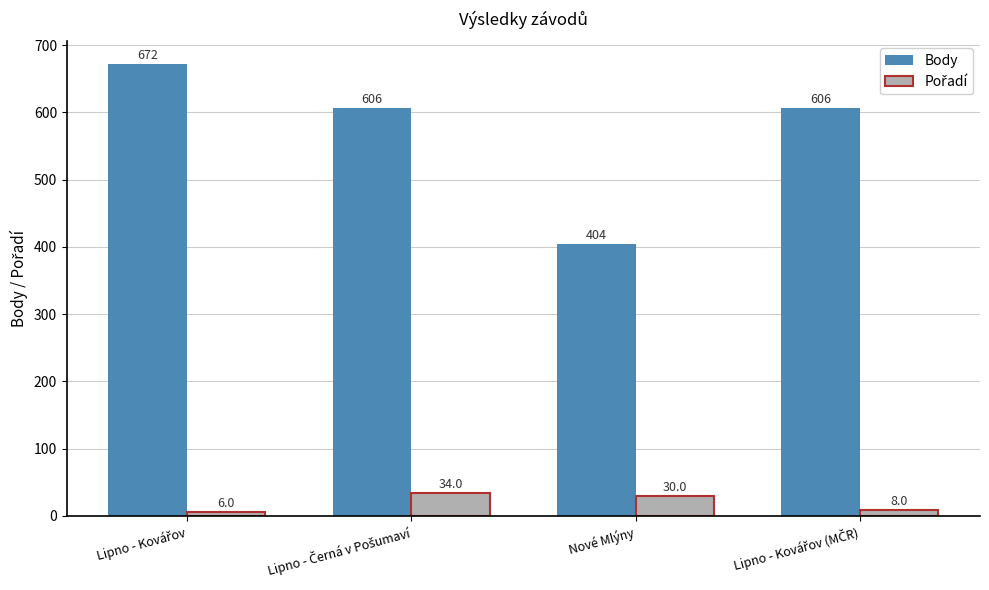

The Body series shows 640 at Nové Mlýny. True or false?

False